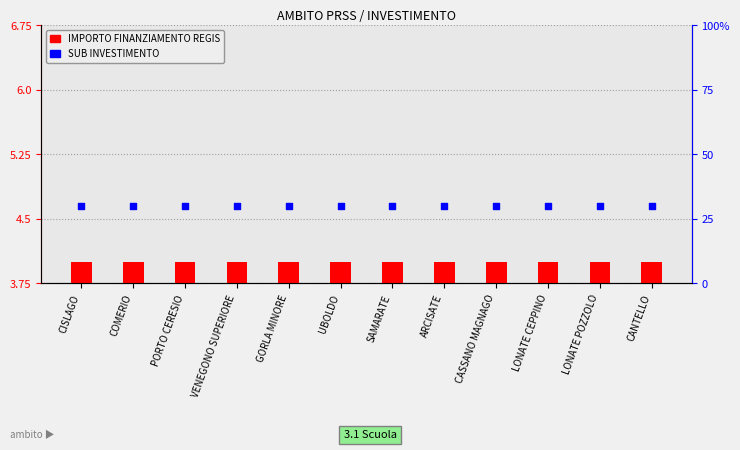

At which category is the sum across all series the highest?

CISLAGO